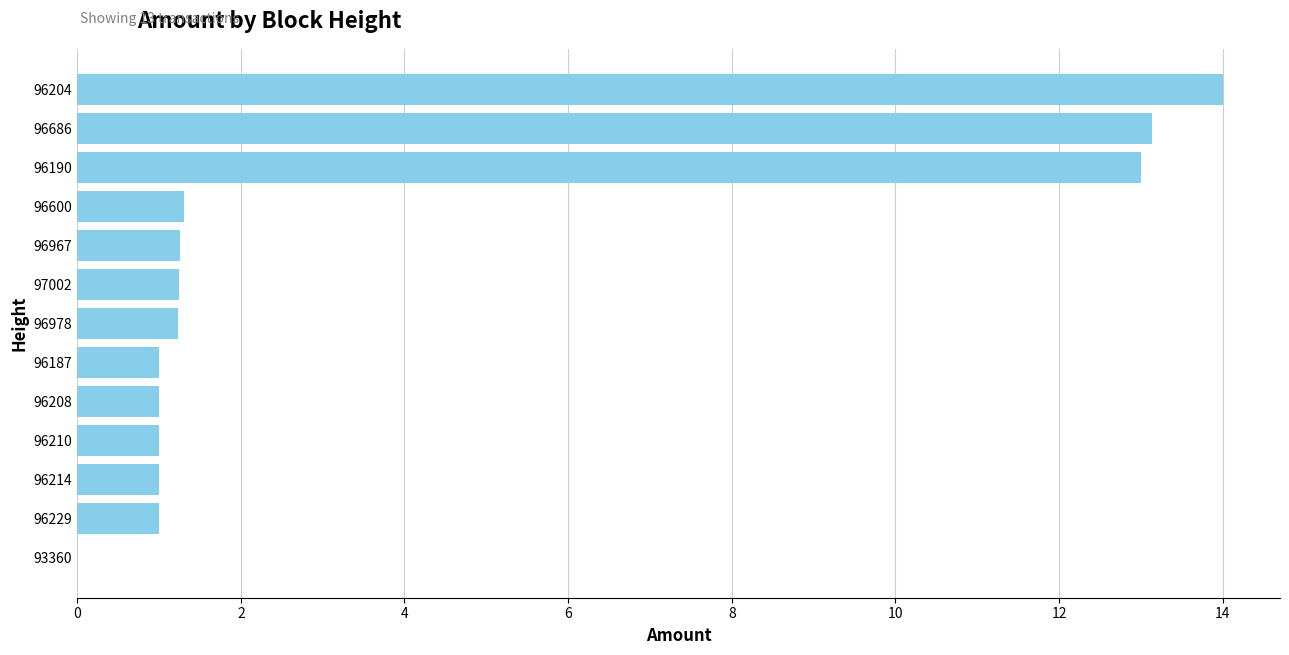

Is it true that the value at 96229 is 1.0?

True